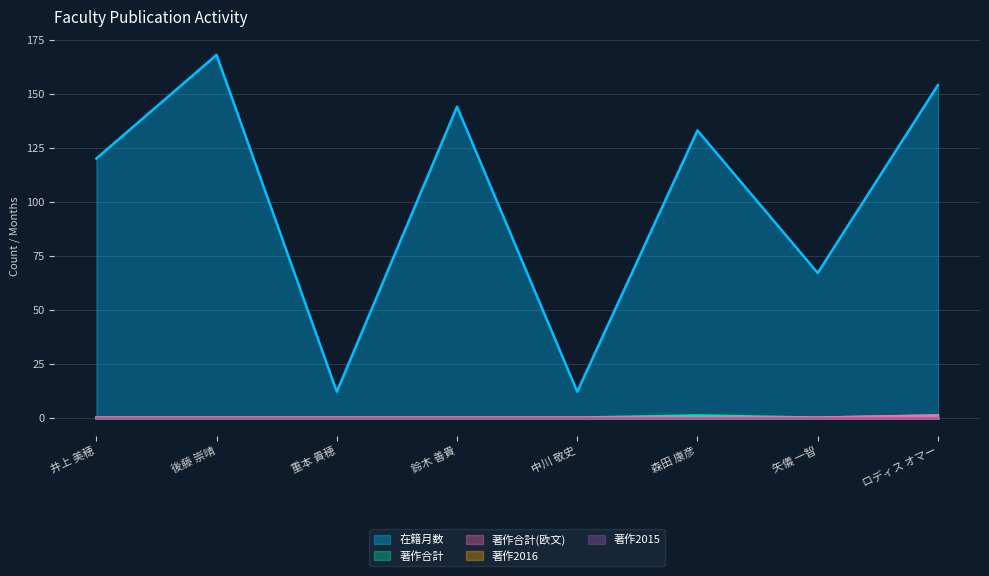

The 著作合計 series shows 2 at 森田 康彦. True or false?

False